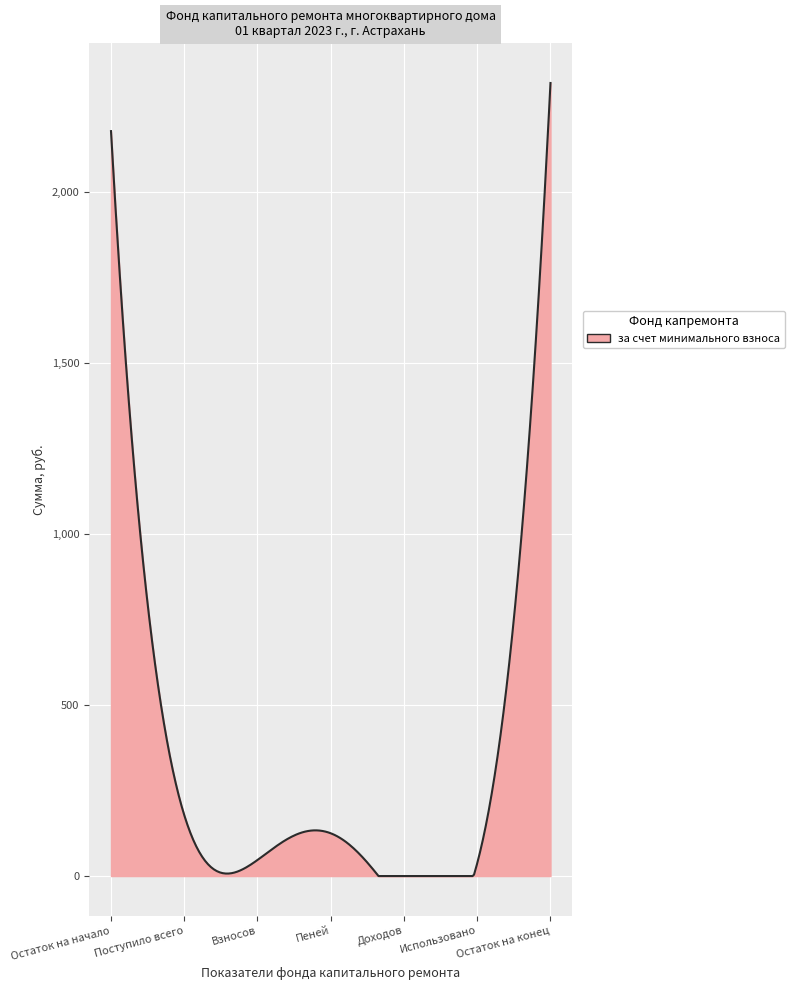

What is the greatest value displayed?

2320.0